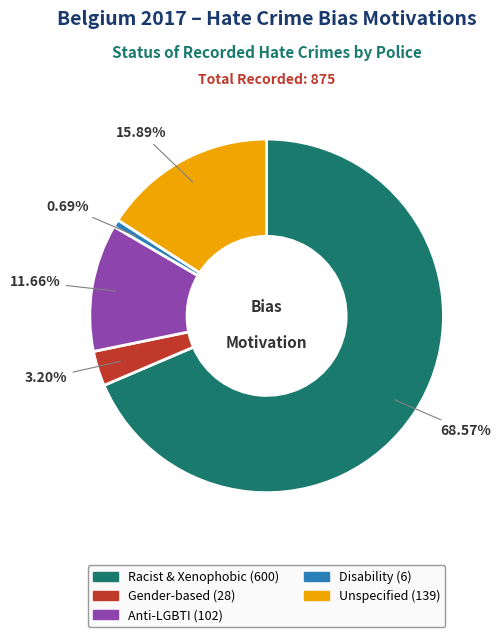

How many segments does this pie chart have?

5